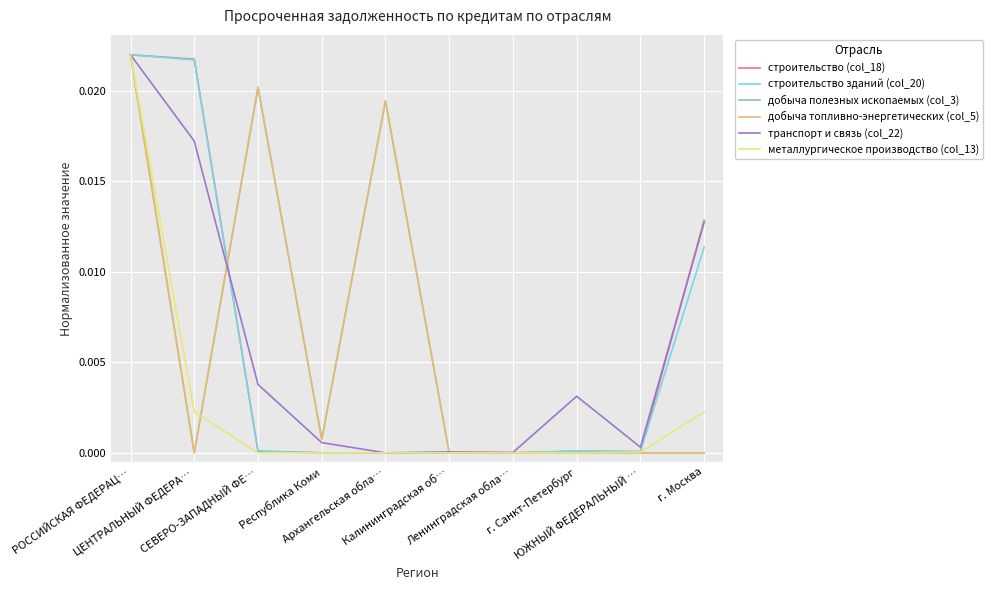

Which series has the largest total across all categories?

добыча топливно-энергетических (col_5)